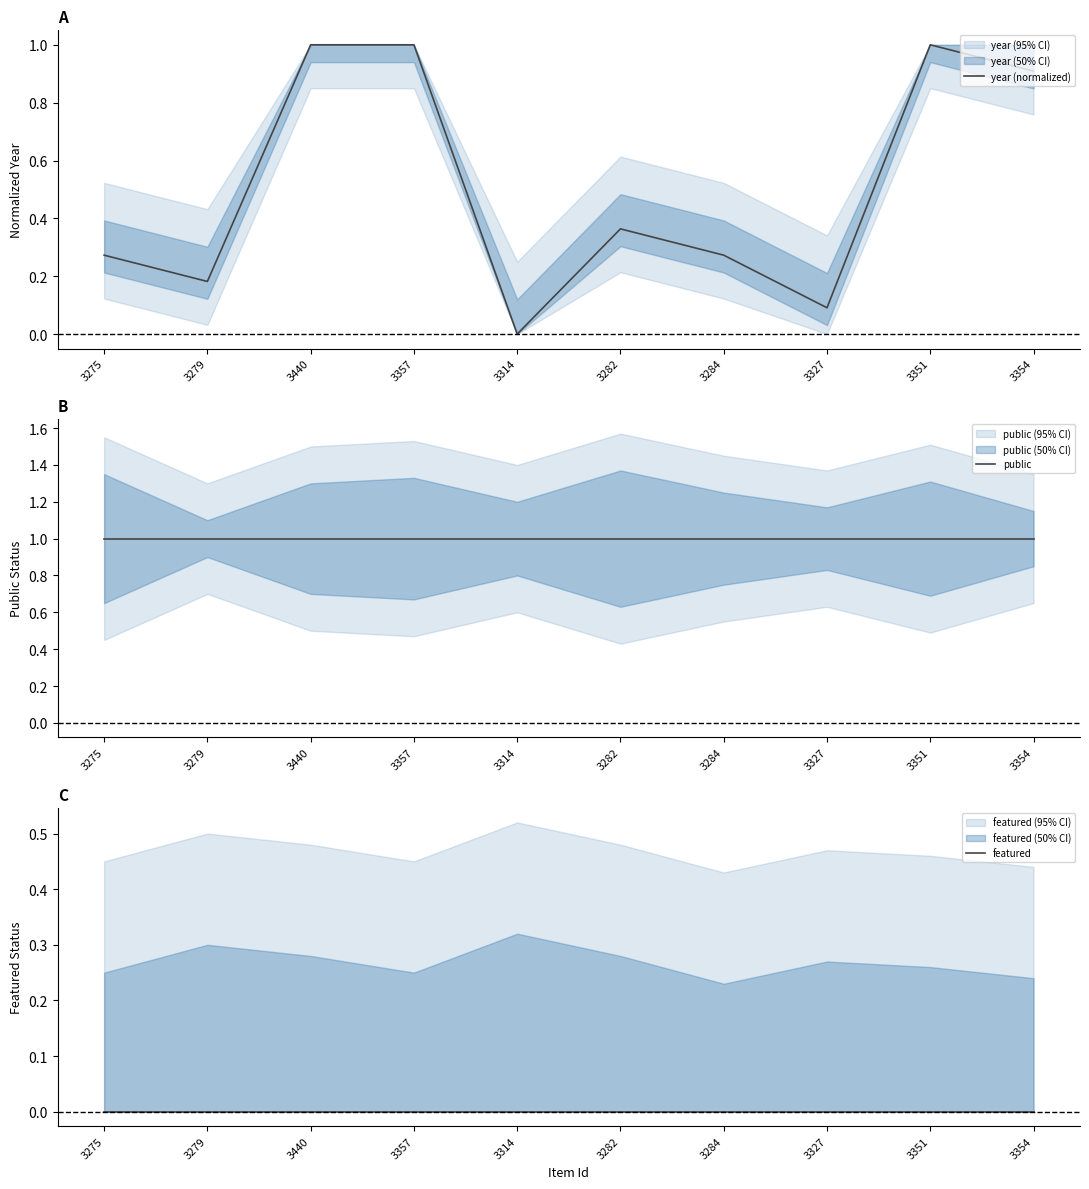

What is the average value of the year (normalized) series?

0.5